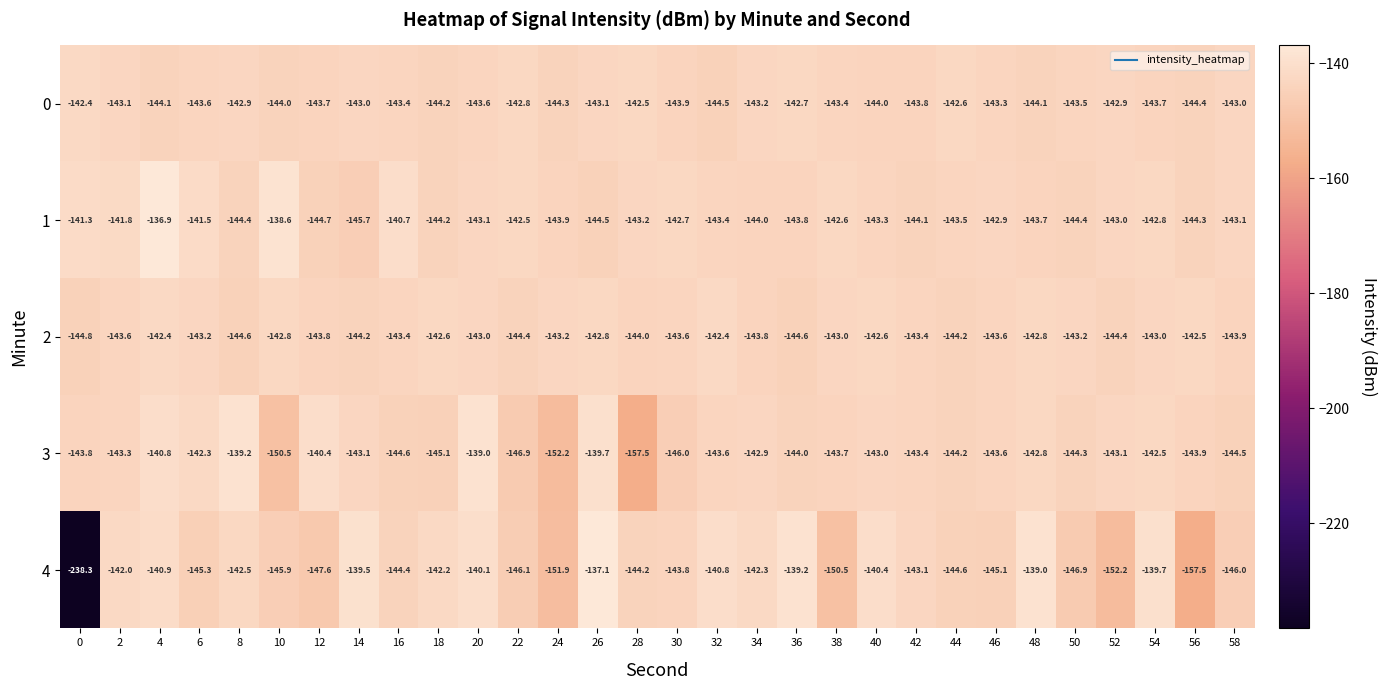

What is the difference between the highest and lowest values at 58?

3.0